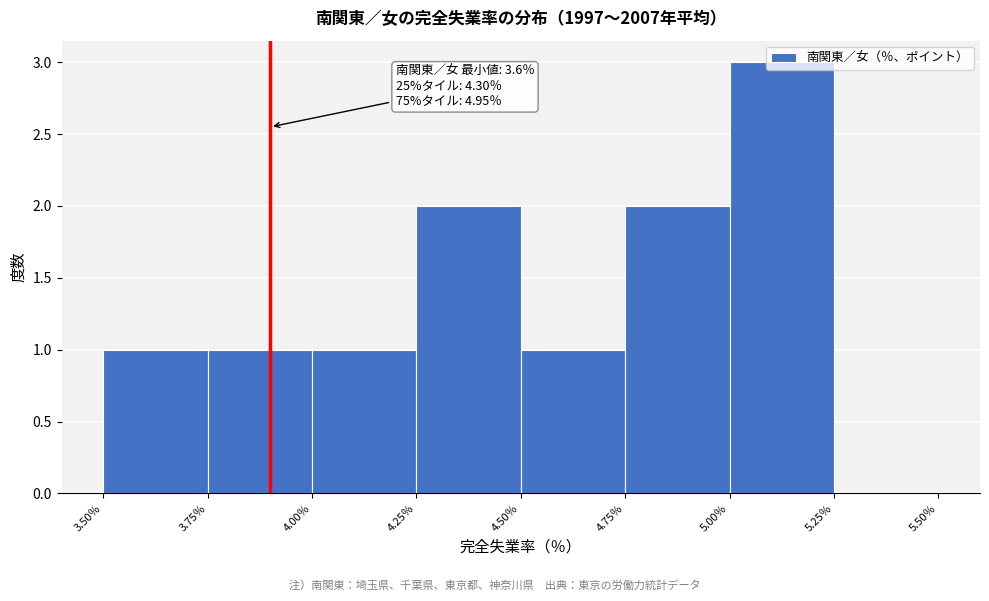

Over which range of the x-axis is the bar tallest?

5.00 to 5.25